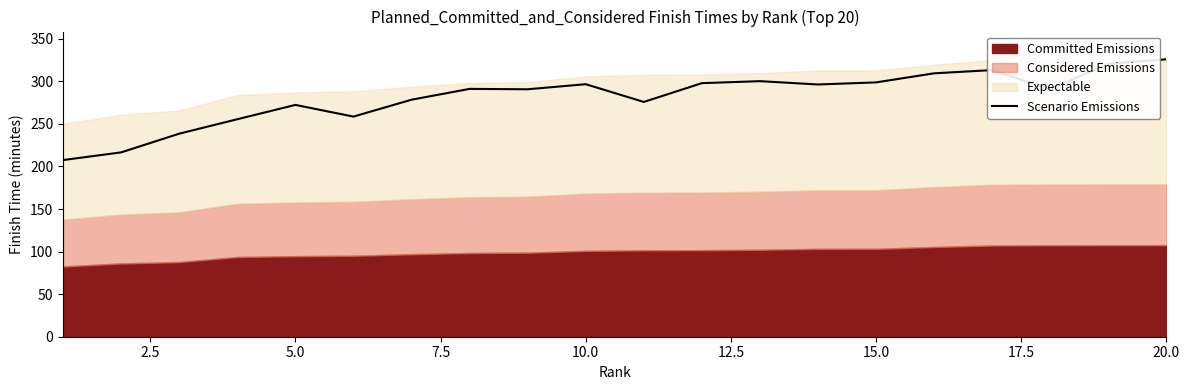

True or false: Scenario Emissions has a value of 404.0 at 10.0.

False